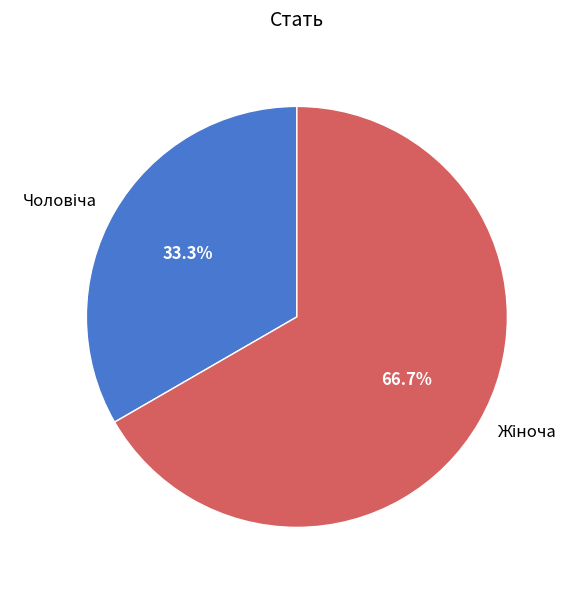

Which slice is the smallest?

Чоловіча